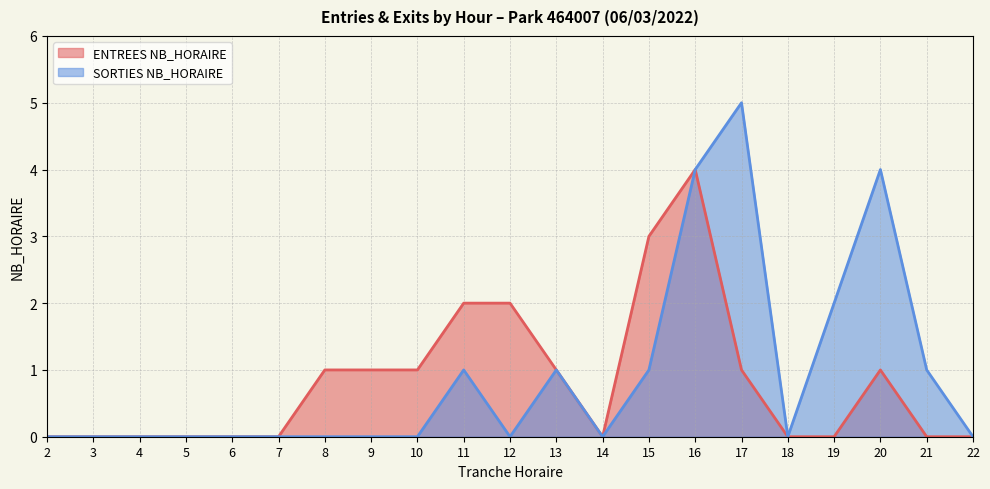

Which has a higher value, 3 or 9?

9